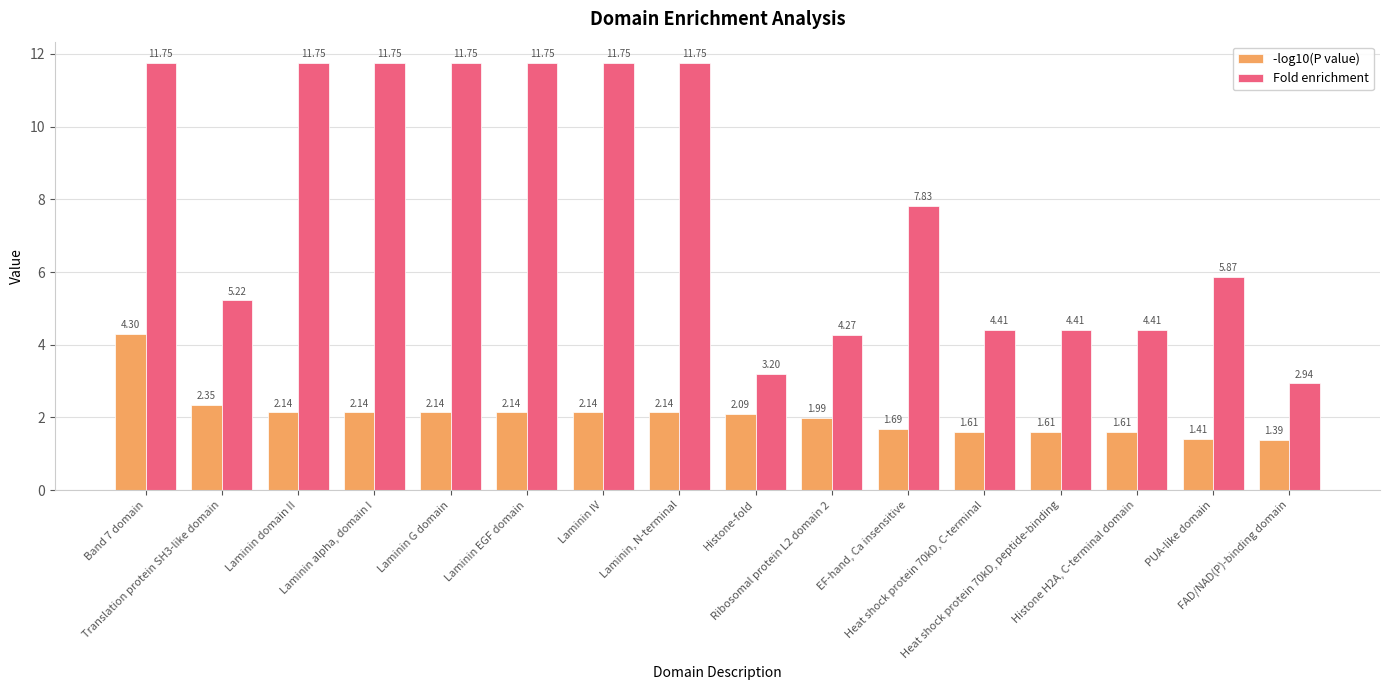

True or false: Fold enrichment has a value of 11.8 at Laminin alpha, domain I.

True